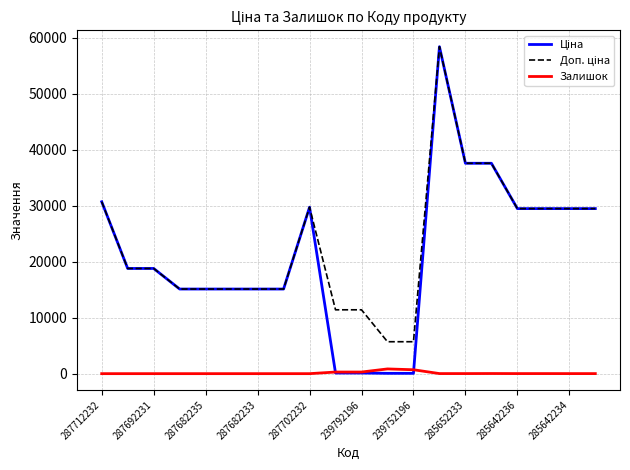

What is the maximum value shown in the chart?

58426.5